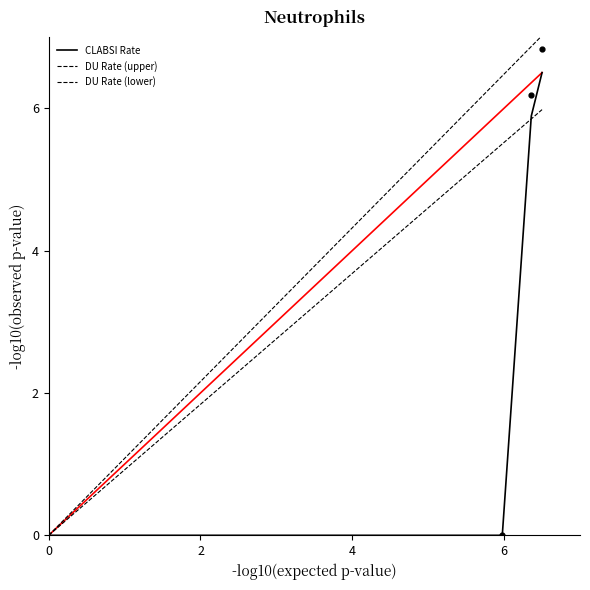

Which series reaches the minimum Y coordinate?

CLABSI Rate